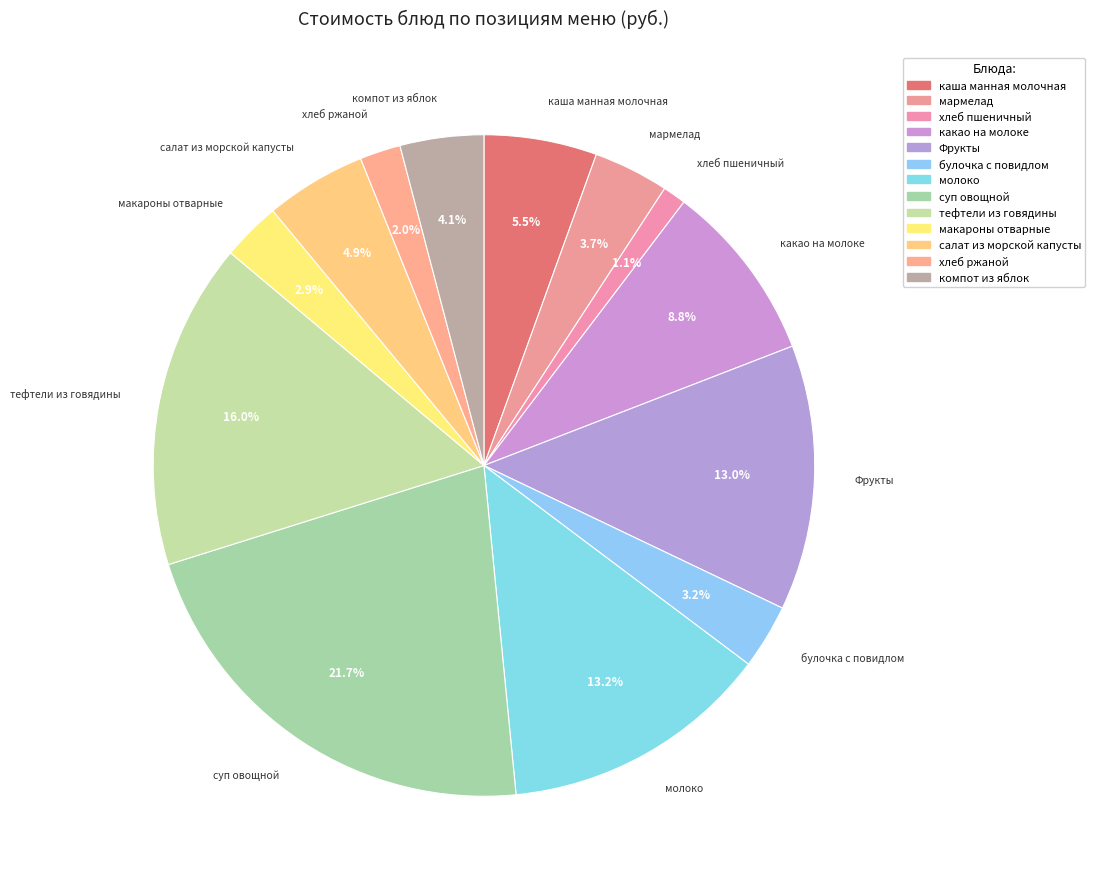

What percentage is the тефтели из говядины slice, to the nearest percent?

16%